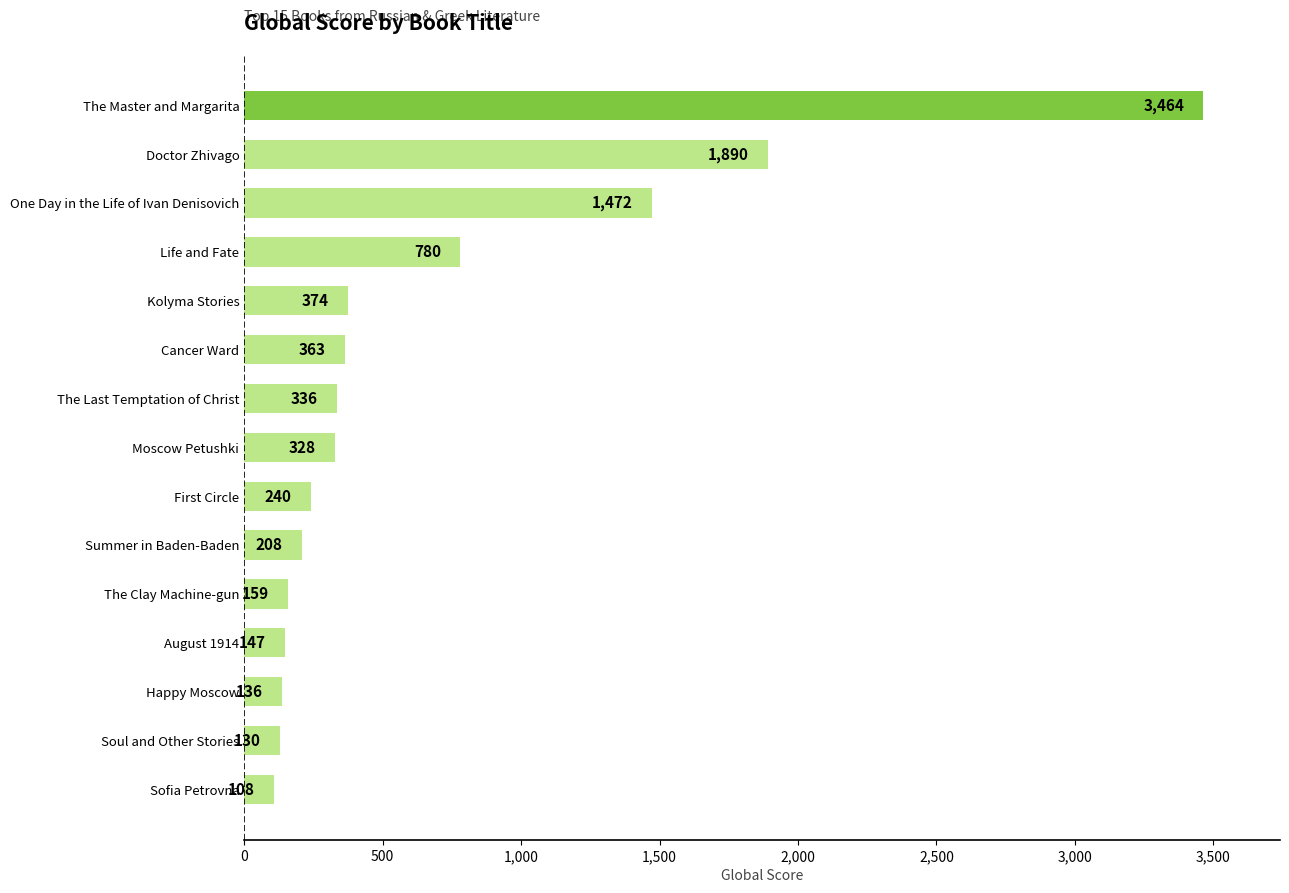

What is the difference between the second highest and minimum values?

1782